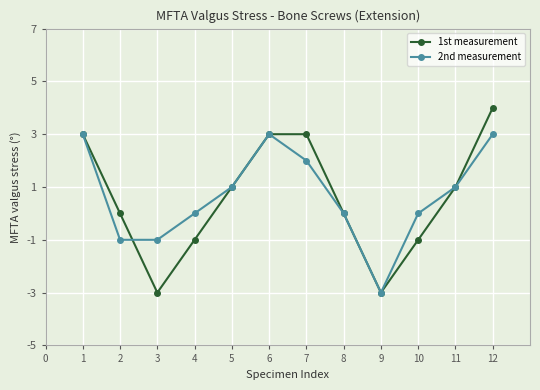

In 1st measurement, how many points are lower than both neighbors (excluding endpoints)?

2